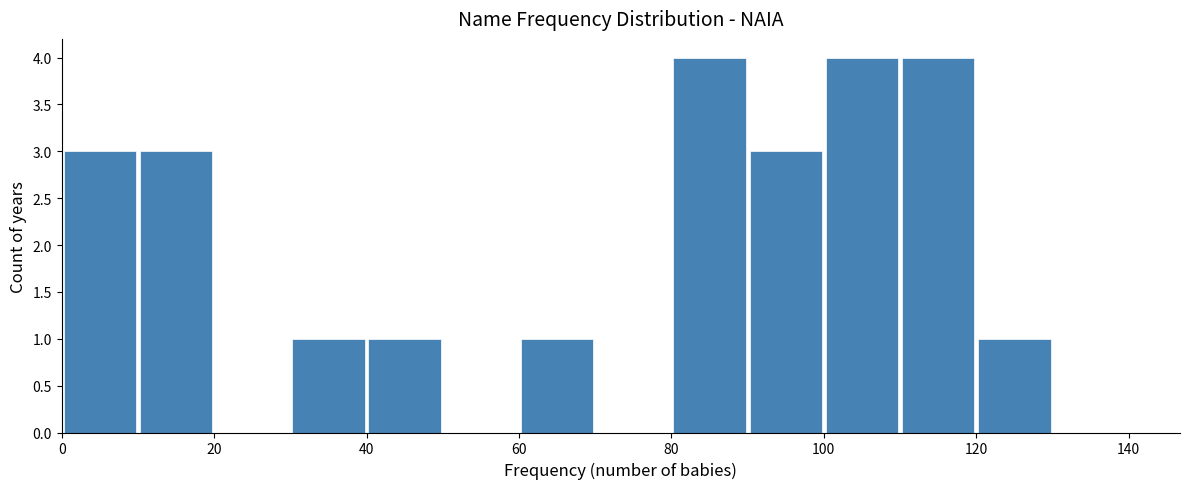

Reading left to right, transcribe this chart: for each bar, give the range it covers on the x-axis and its height. The values are not printed on the chart, so give them approximately, as read against the axis.

0 to 10: 3
10 to 20: 3
20 to 30: 0
30 to 40: 1
40 to 50: 1
50 to 60: 0
60 to 70: 1
70 to 80: 0
80 to 90: 4
90 to 100: 3
100 to 110: 4
110 to 120: 4
120 to 130: 1
130 to 140: 0